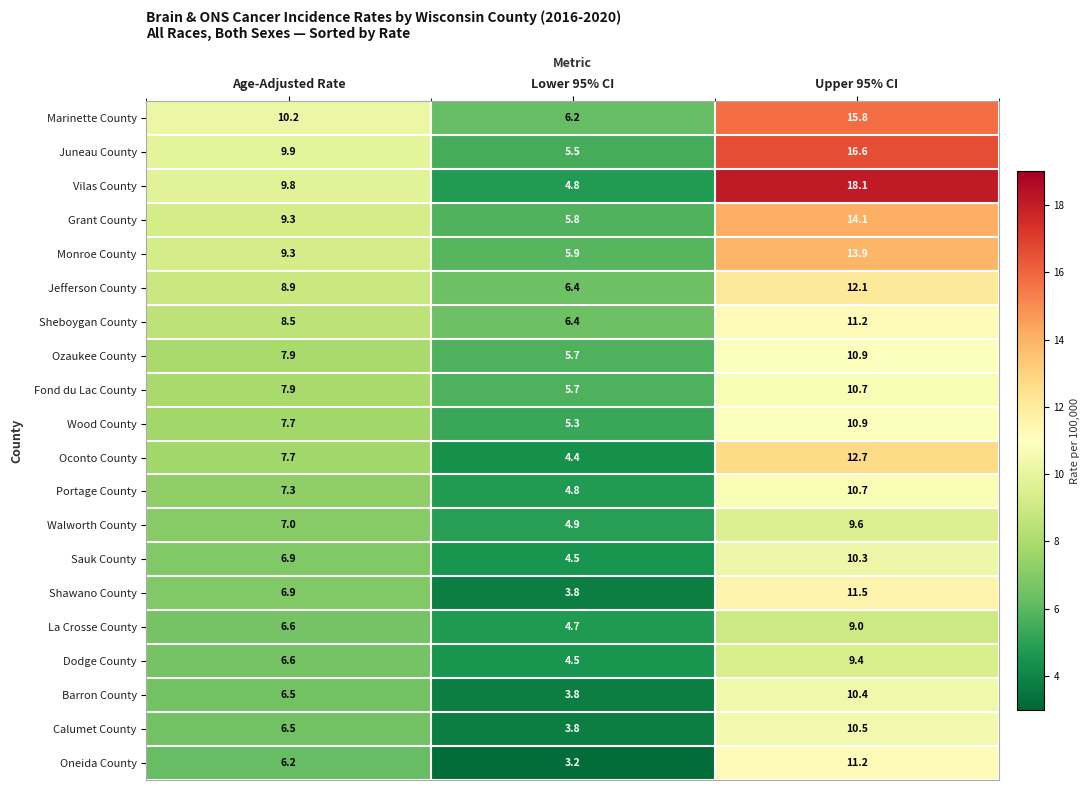

At which category does the chart reach its minimum across all series?

Lower 95% CI